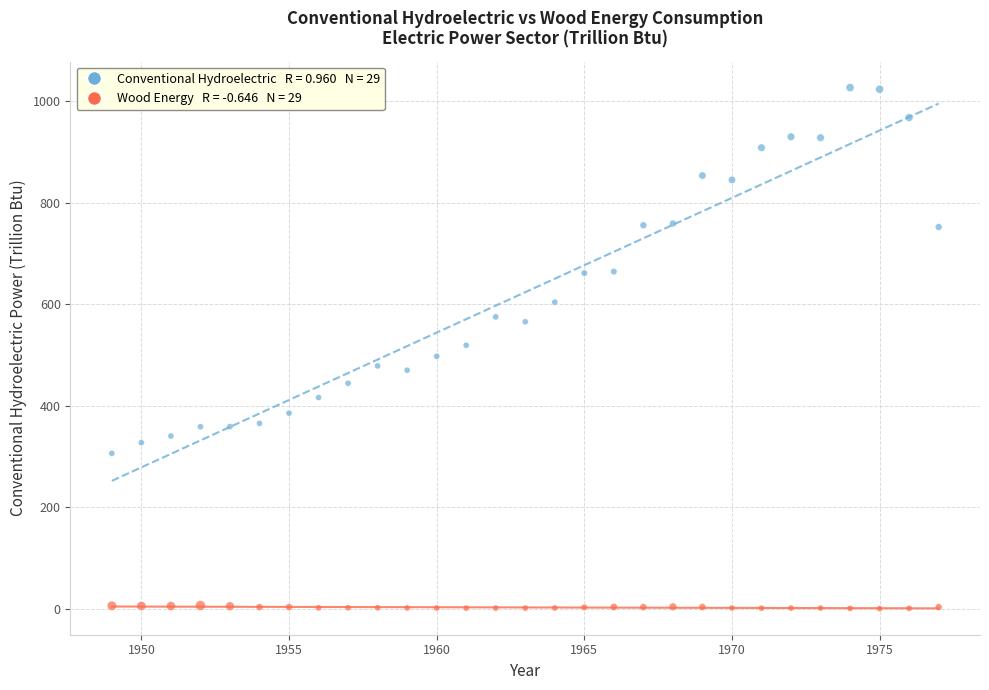

Across all data points, what is the range of Y values (max minus min)?

1026.9